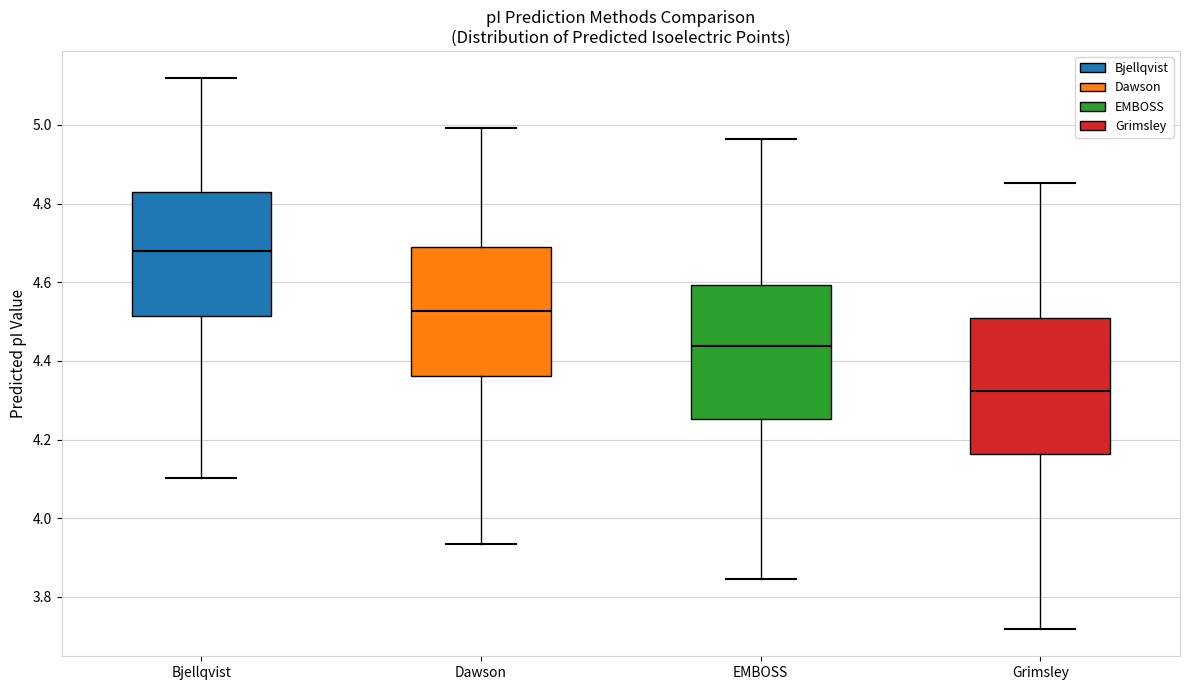

Which box has the lowest median line?

Grimsley